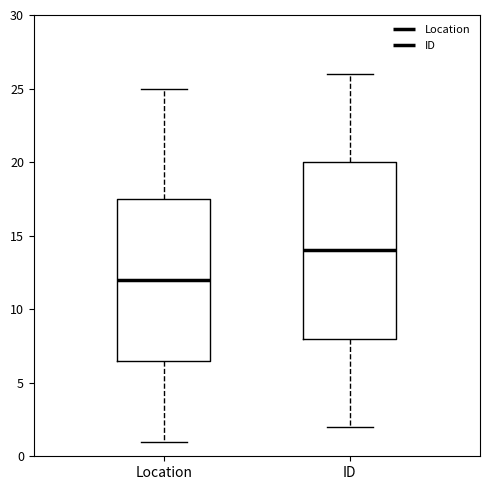

Which box is the tallest, from its lower edge to its upper edge?

ID